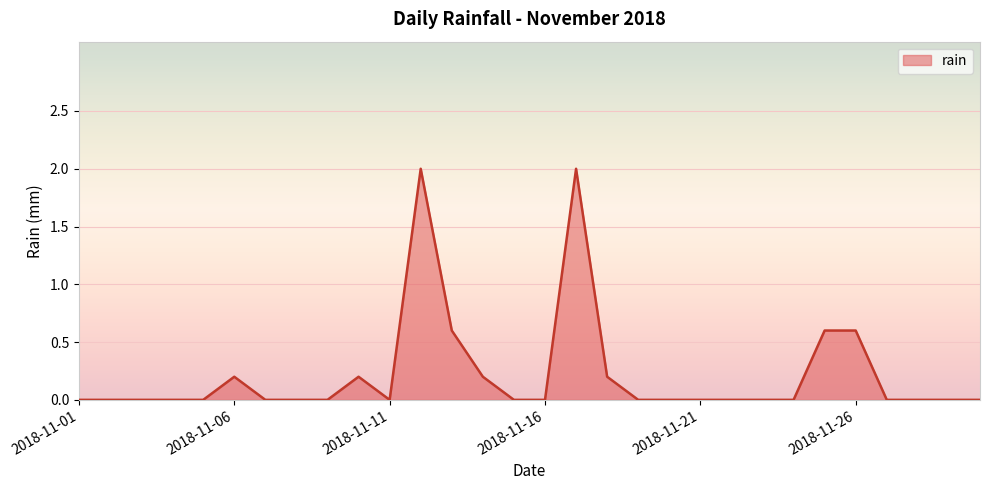

What is the difference between the maximum and minimum values?

2.0